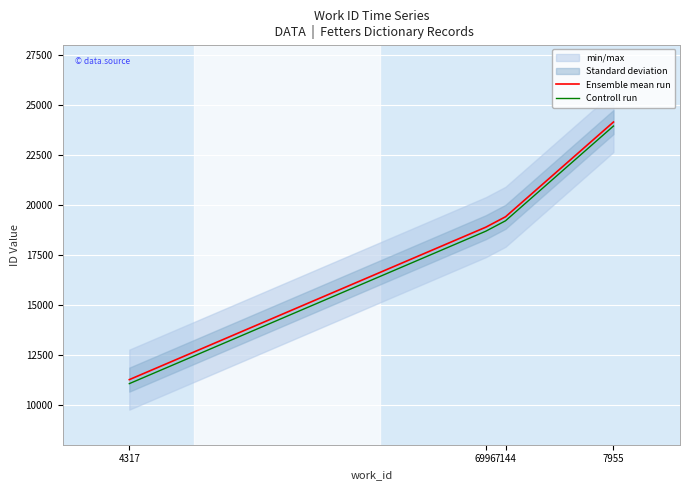

True or false: Controll run and Ensemble mean run cross at least once.

False